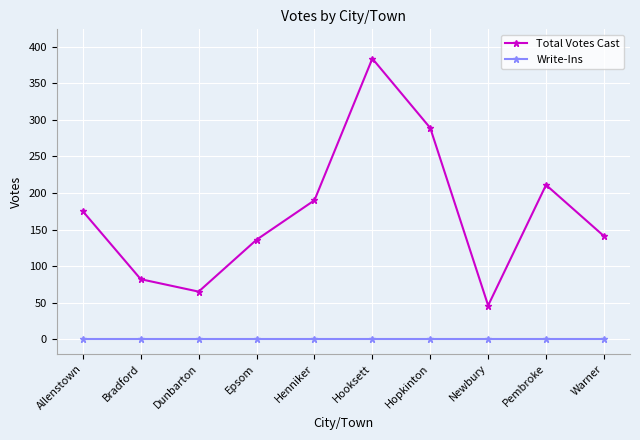

True or false: Total Votes Cast and Write-Ins cross at least once.

False